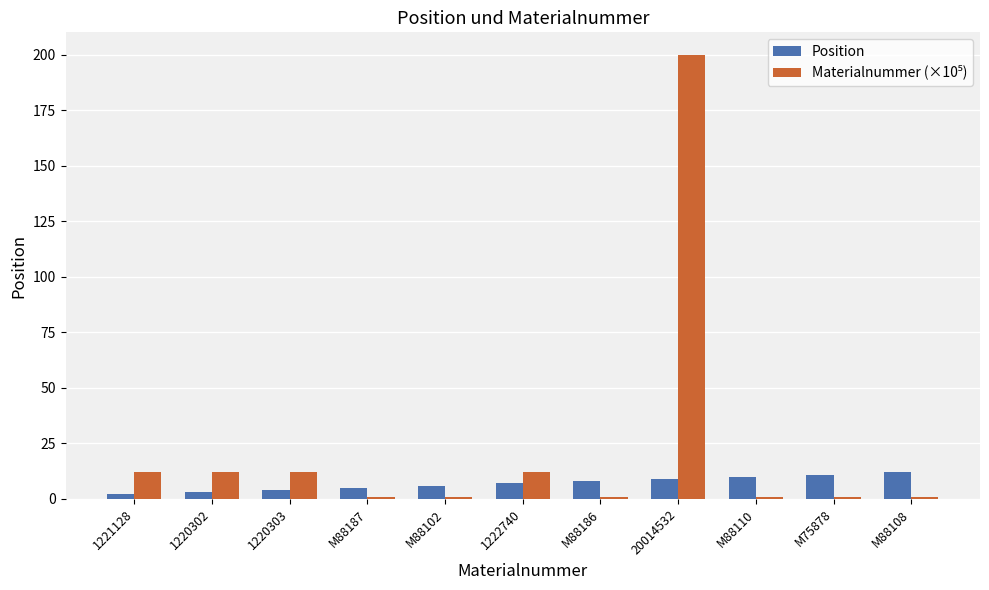

At which category is the sum across all series the highest?

20014532